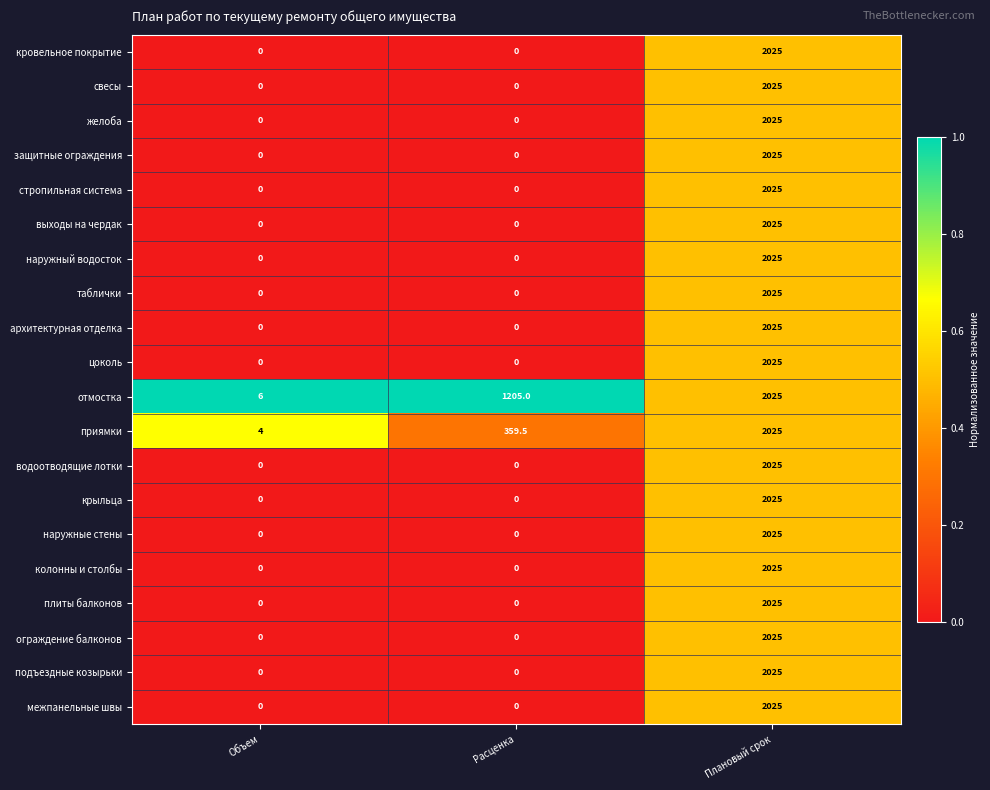

Count the свесы values in the range 0 to 2025.

3